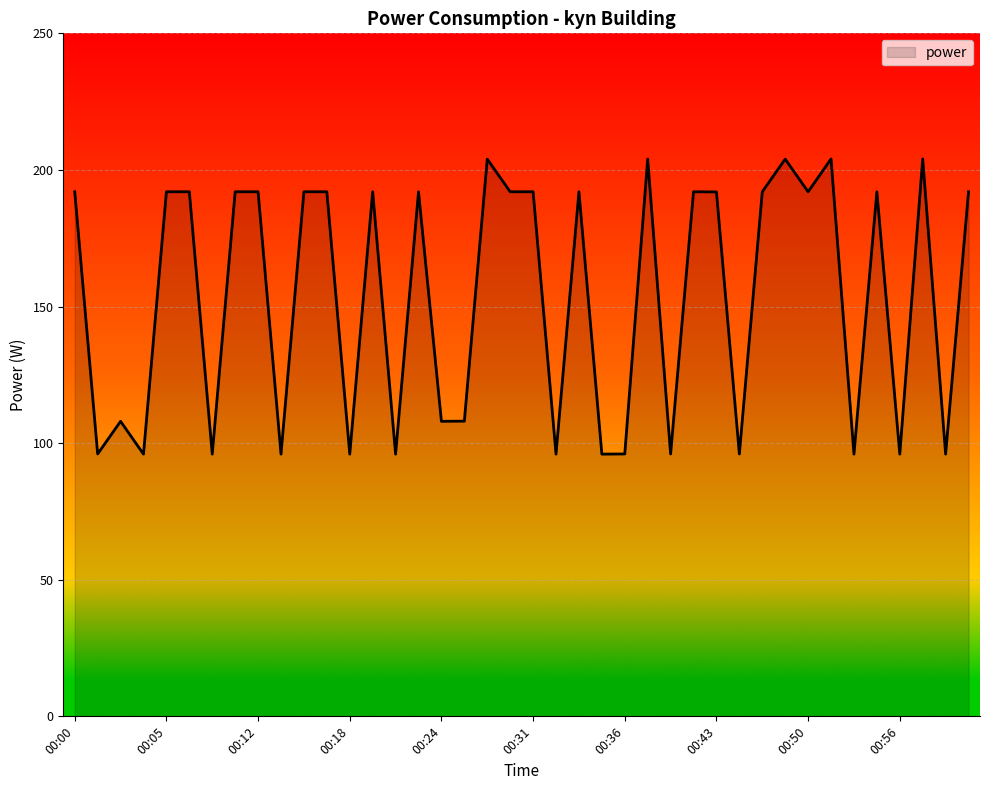

What is the maximum value shown in the chart?

204.0